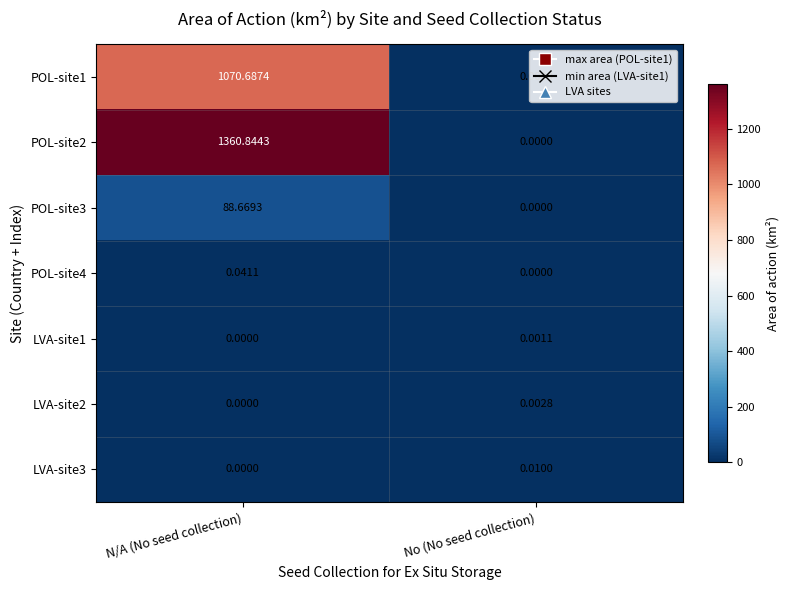

At how many categories does at least one series exceed 227?

1